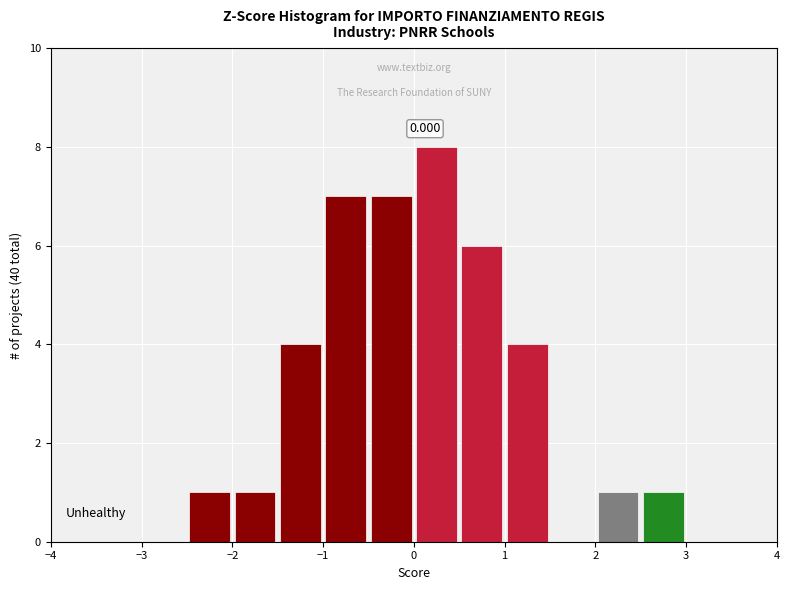

Over which range of the x-axis is the bar tallest?

0.0 to 0.5